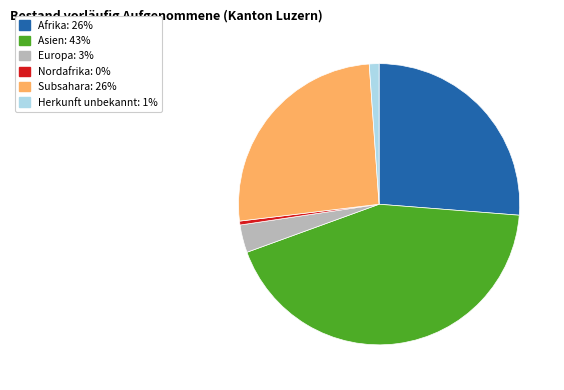

Is there any slice that represents more than half of the pie?

No